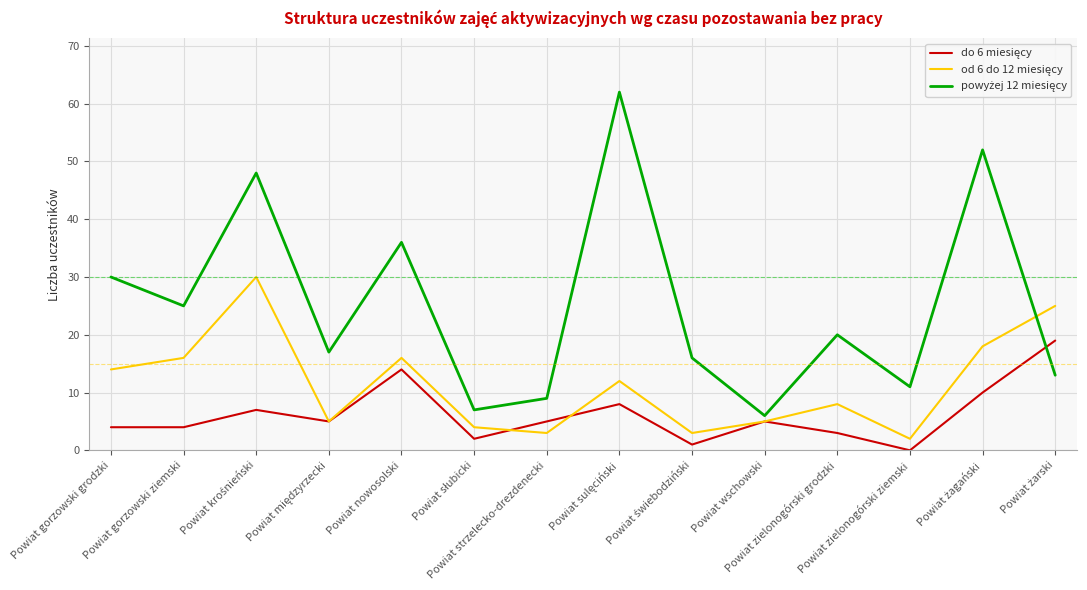

How many interior local valleys does the powyżej 12 miesięcy series have?

5